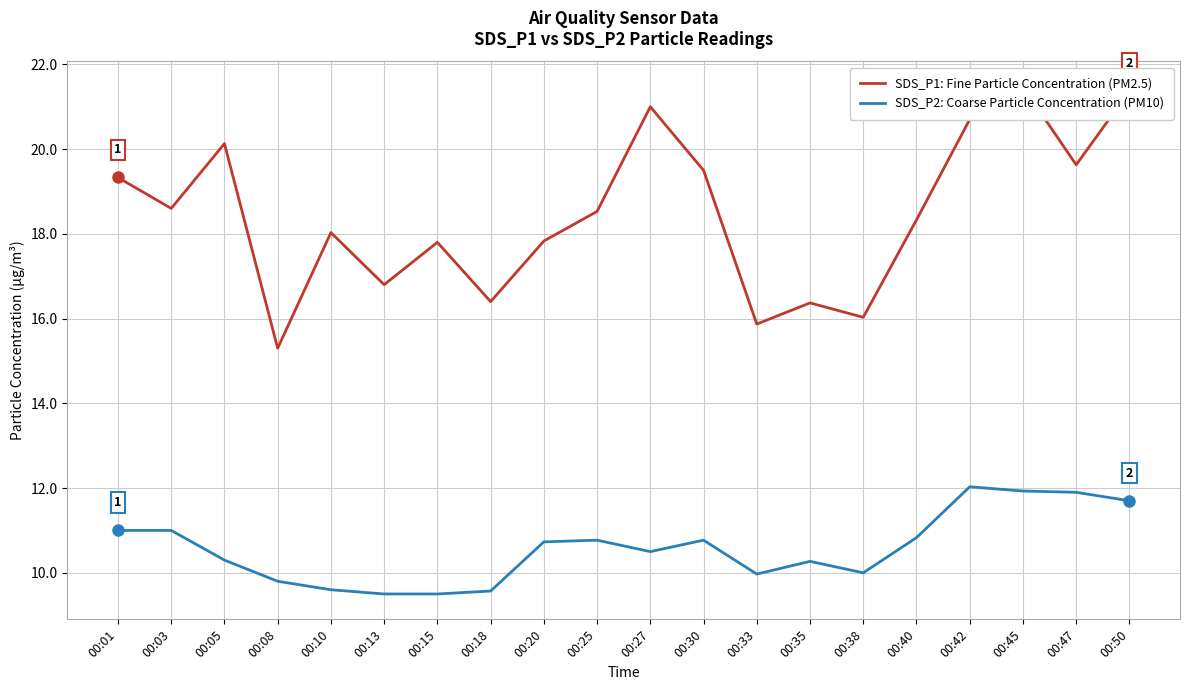

What is the highest value of the SDS_P1: Fine Particle Concentration (PM2.5) series?

21.5